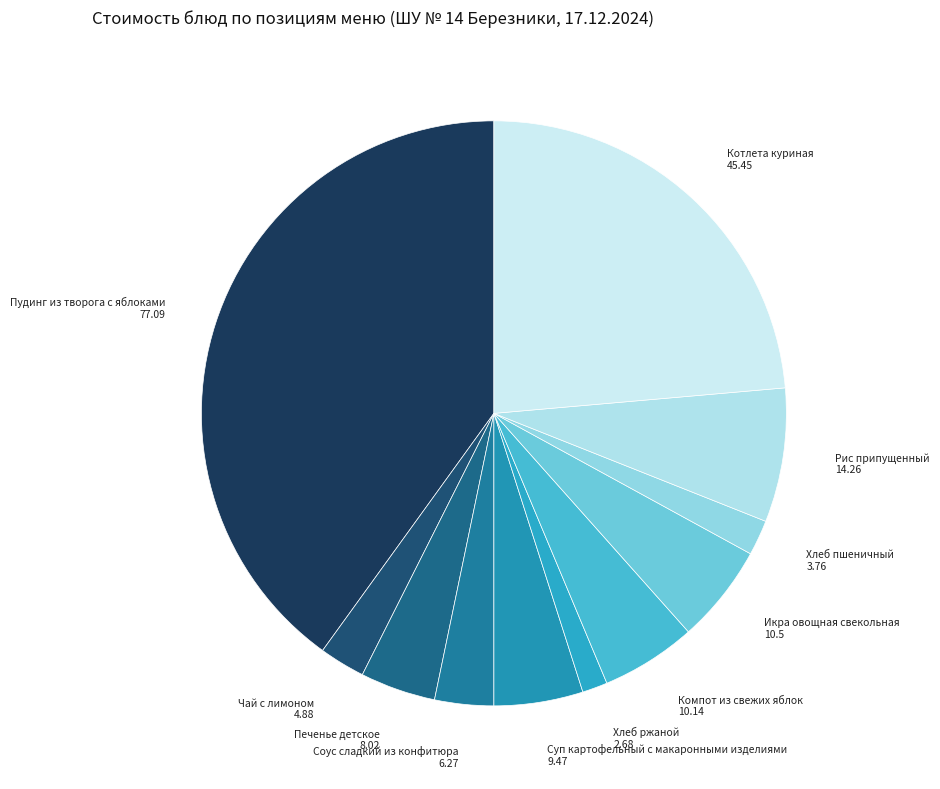

How many segments does this pie chart have?

11